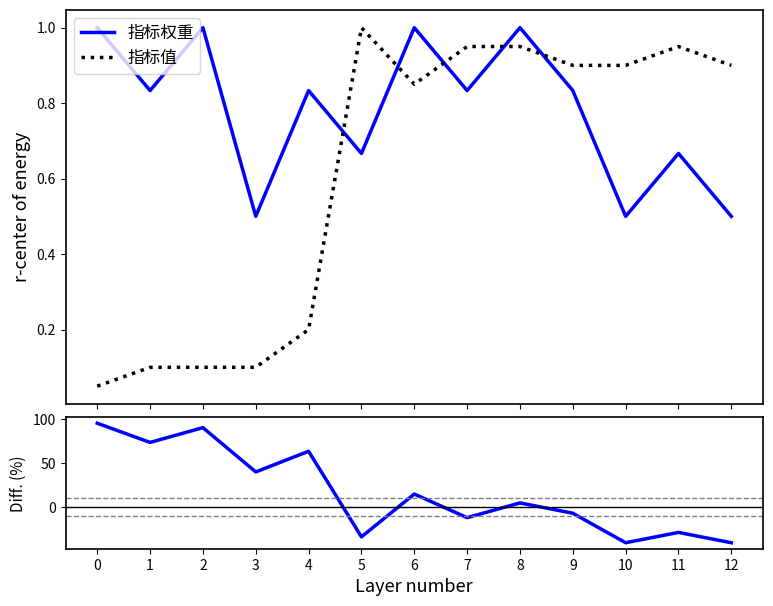

What is the minimum value shown in the chart?

-40.0